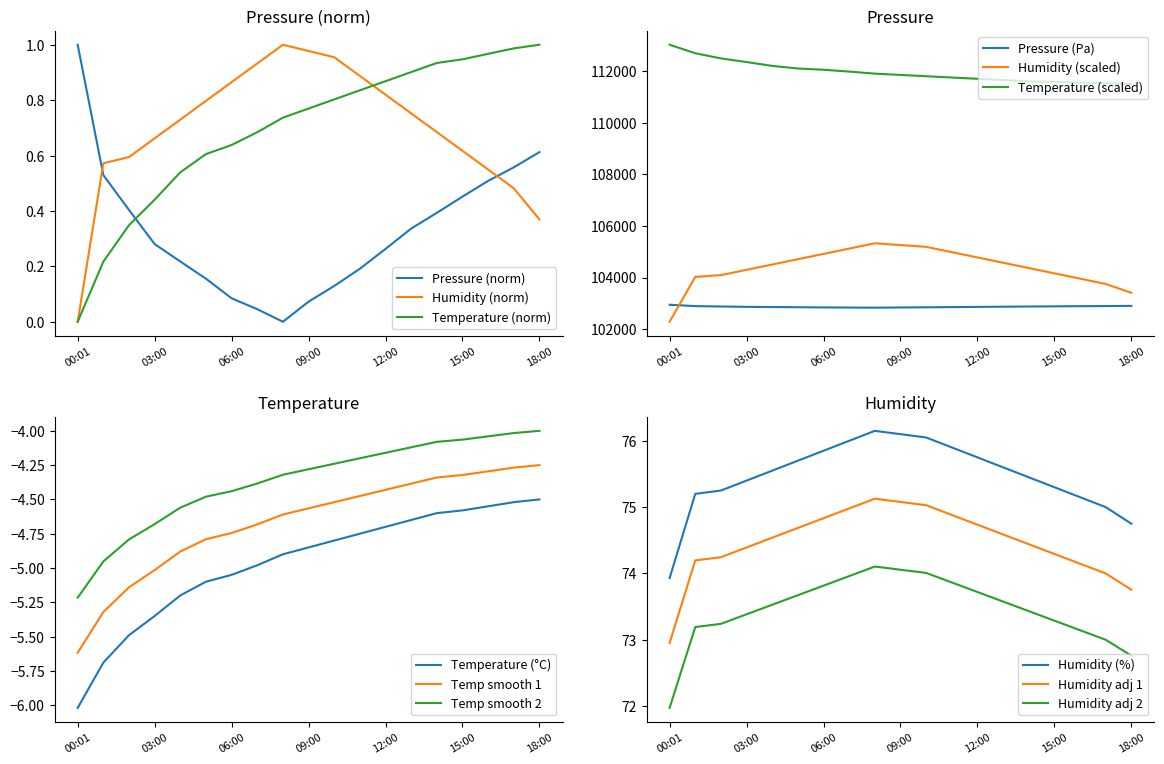

True or false: temperature has more than 2 interior local peaks.

False